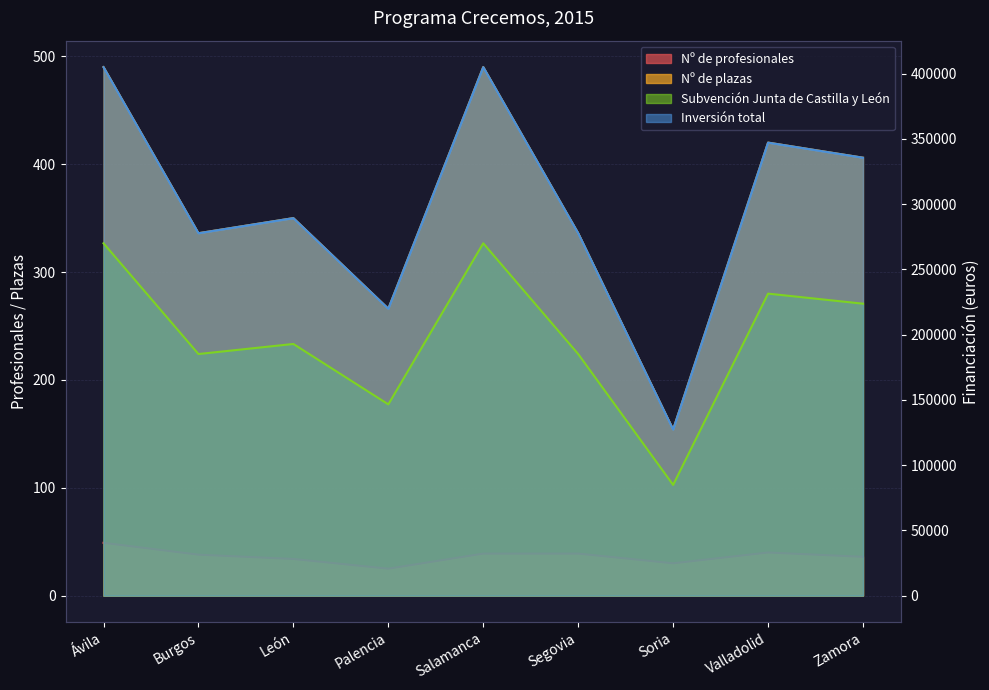

True or false: Inversión total has a value of 172791.5 at Segovia.

False